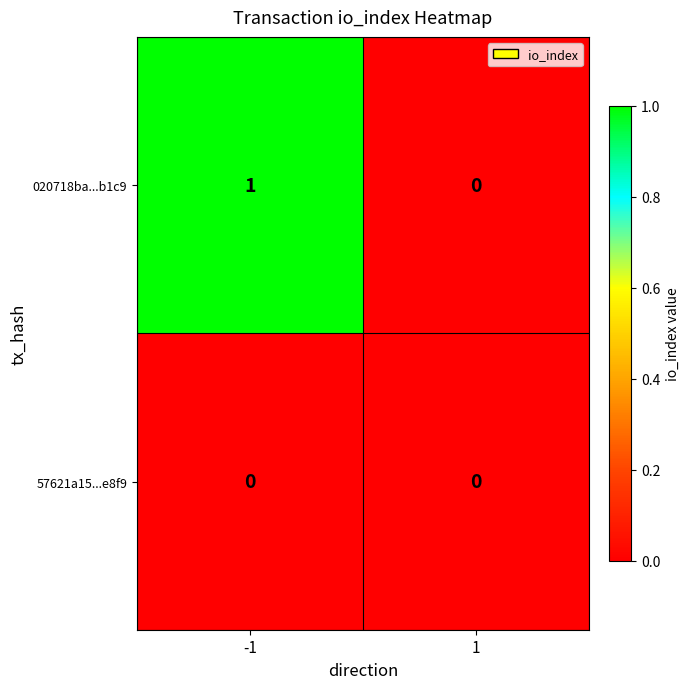

Which series has the largest total across all categories?

020718ba...b1c9